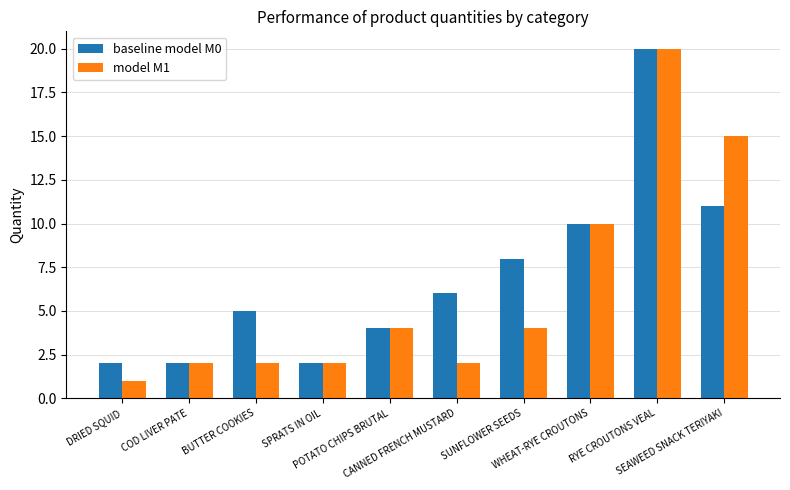

Which series has the largest total across all categories?

baseline model M0